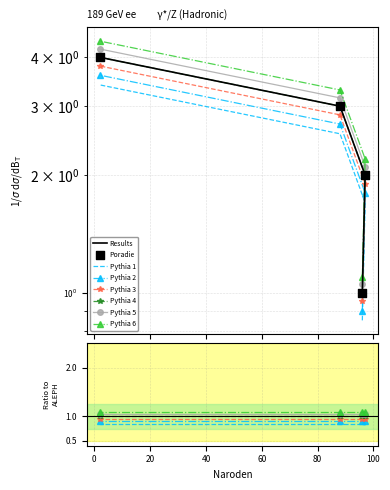

Which has a higher value, 88 or 96?

88